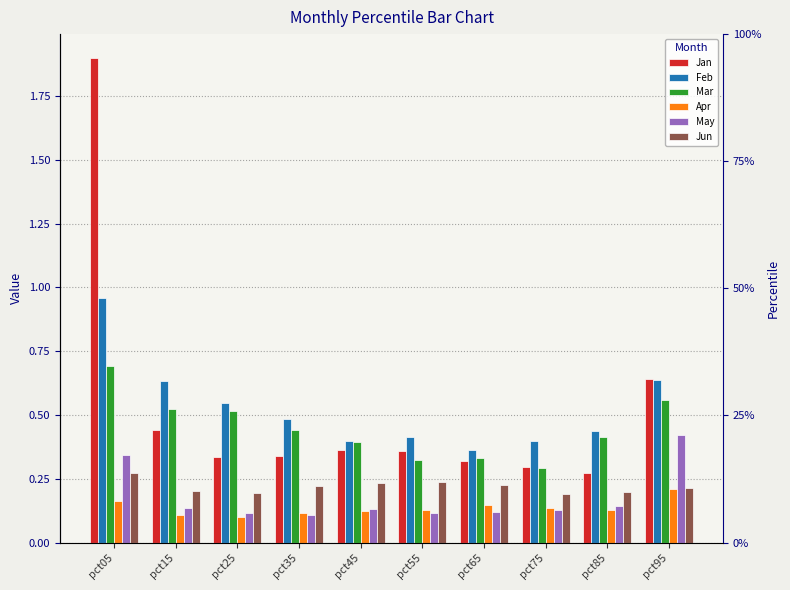

At which label is Mar closest to 0?

pct75